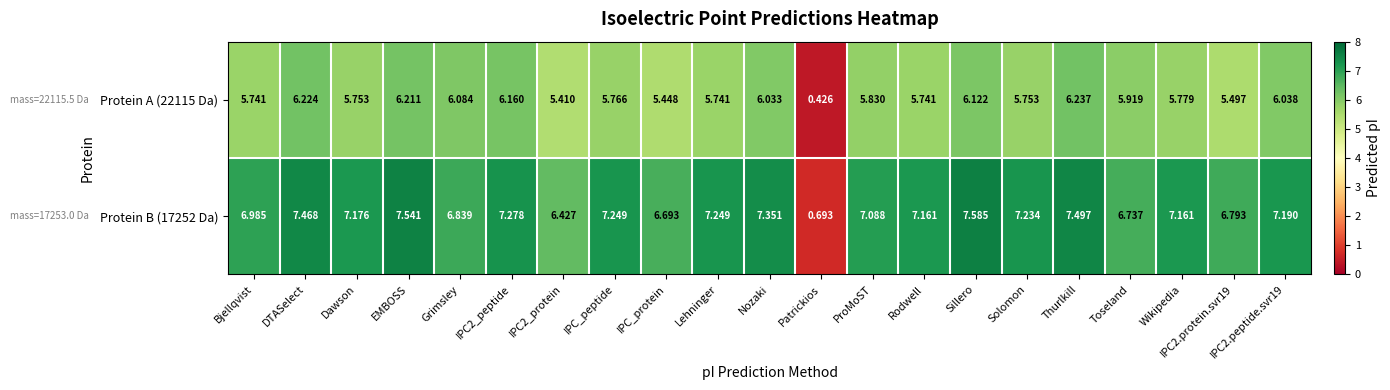

Where does the Protein B (17252 Da) series first go above 7?

DTASelect